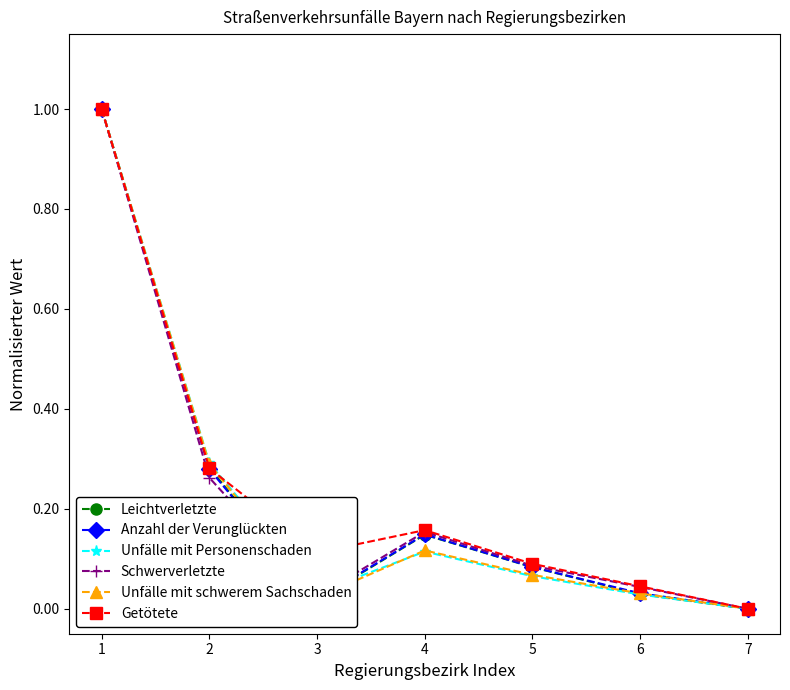

What is the total value across all series at 5?

0.5